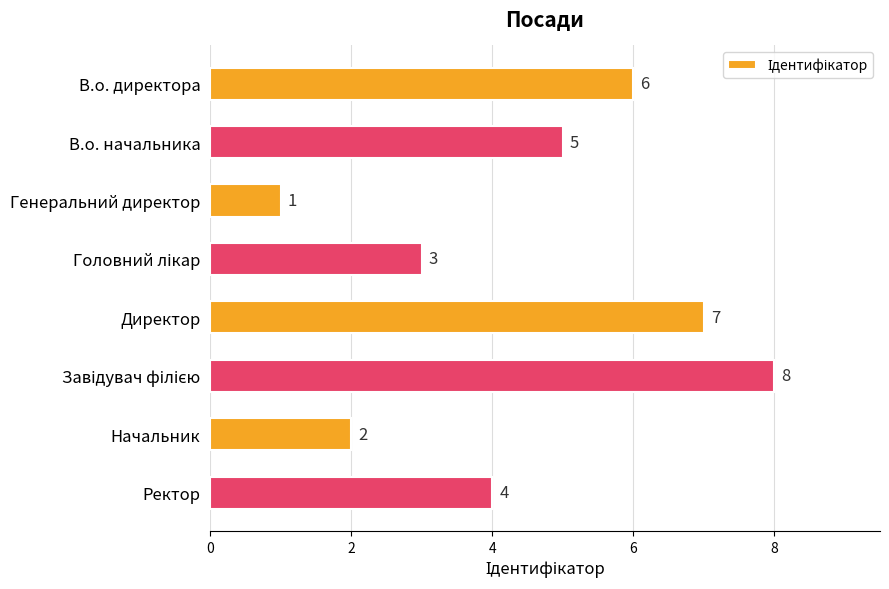

Between Директор and В.о. директора, which is larger?

Директор